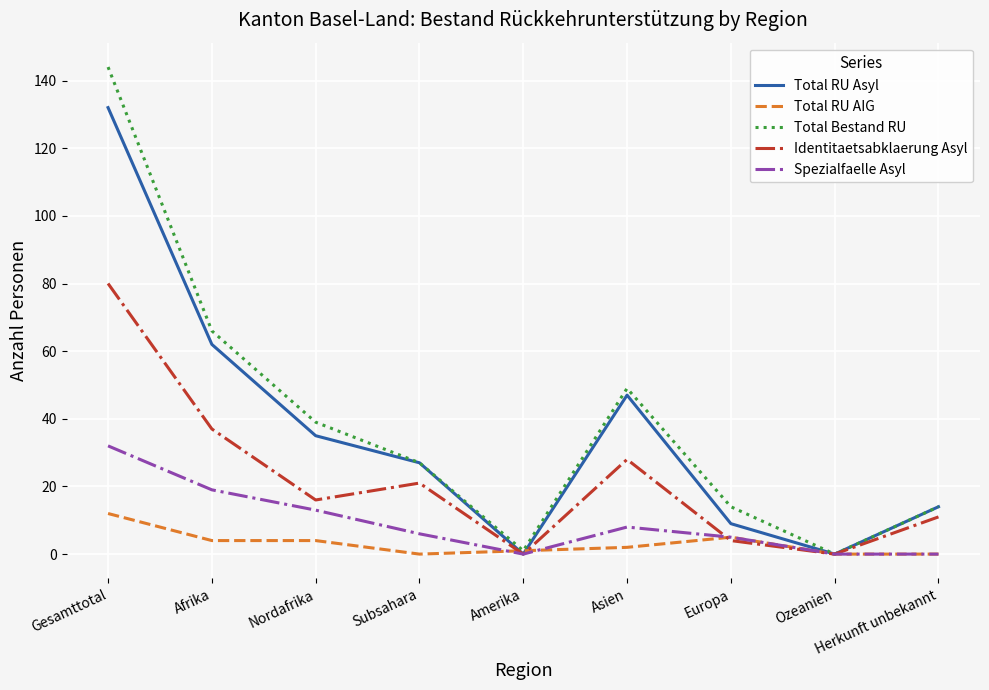

Which category has the highest value in the Total RU Asyl series?

Gesamttotal